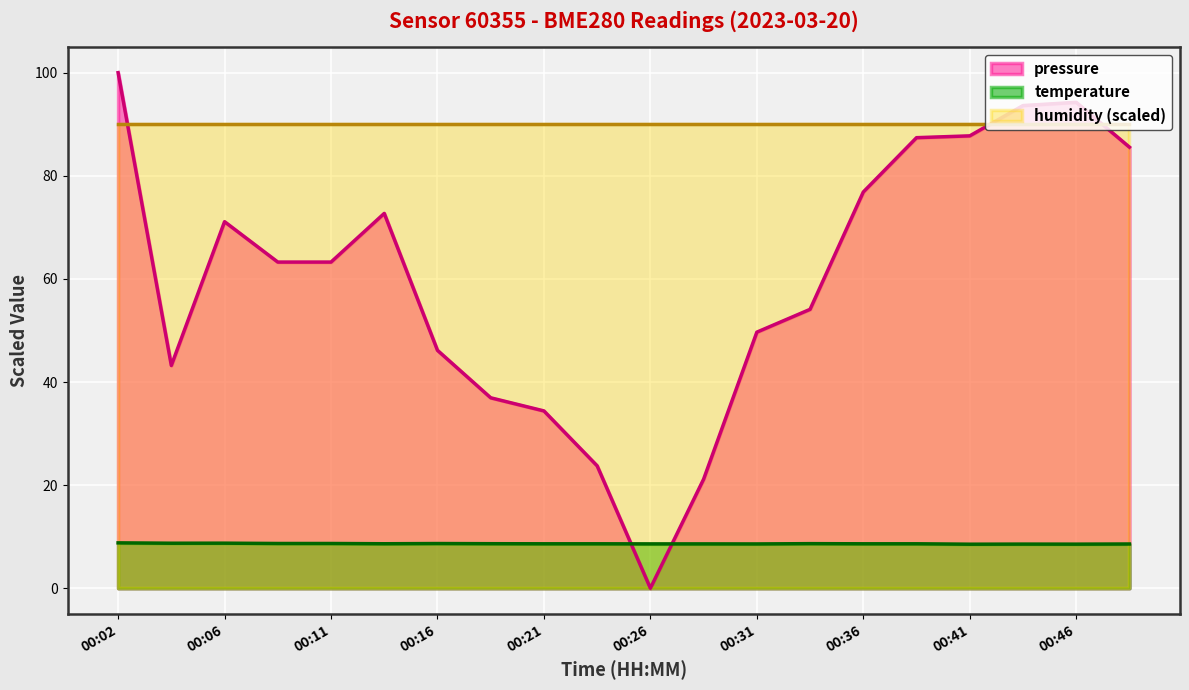

Which series has the widest spread of values?

pressure